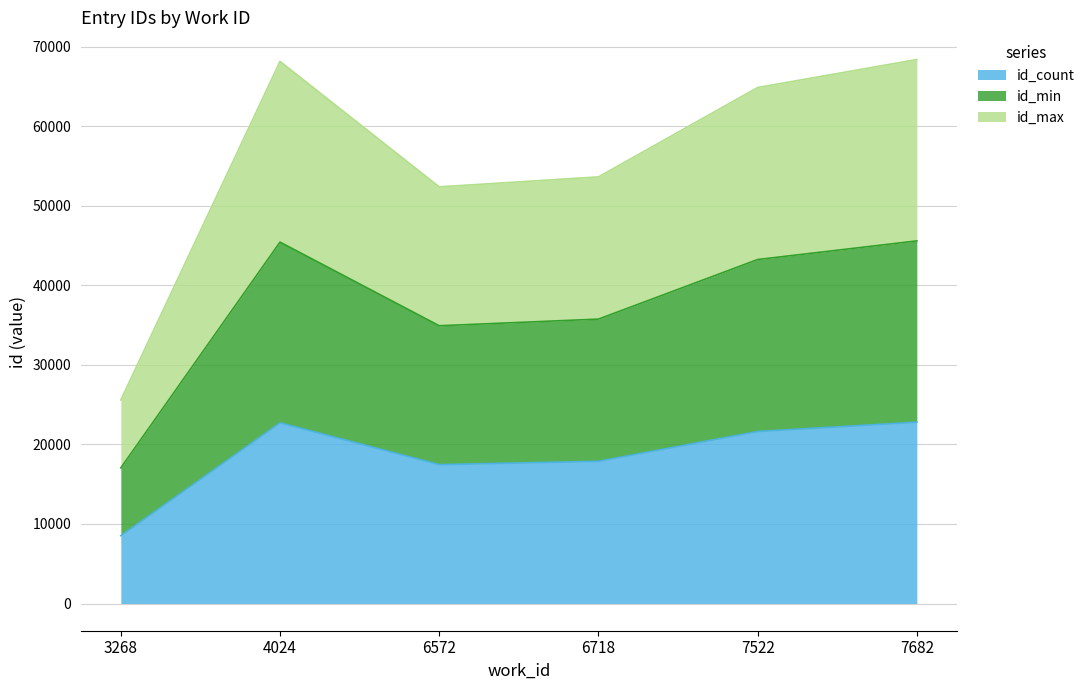

Where is id_min nearest to the value 31323?

6572